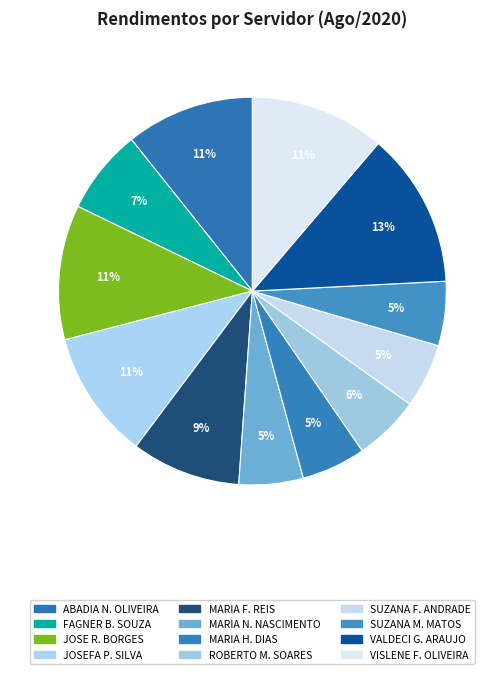

What is the smallest slice in the pie chart?

MARIA DE NAZARE NASCIMENTO